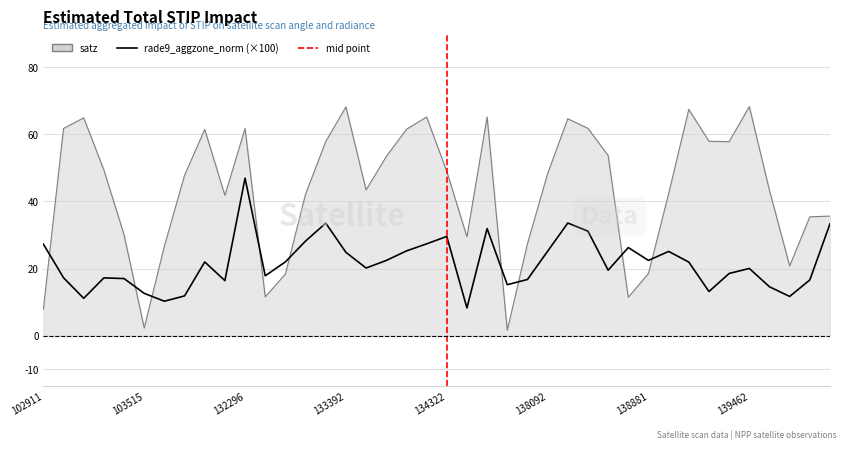

How many values in the rade9_aggzone_norm series exceed 21?

20